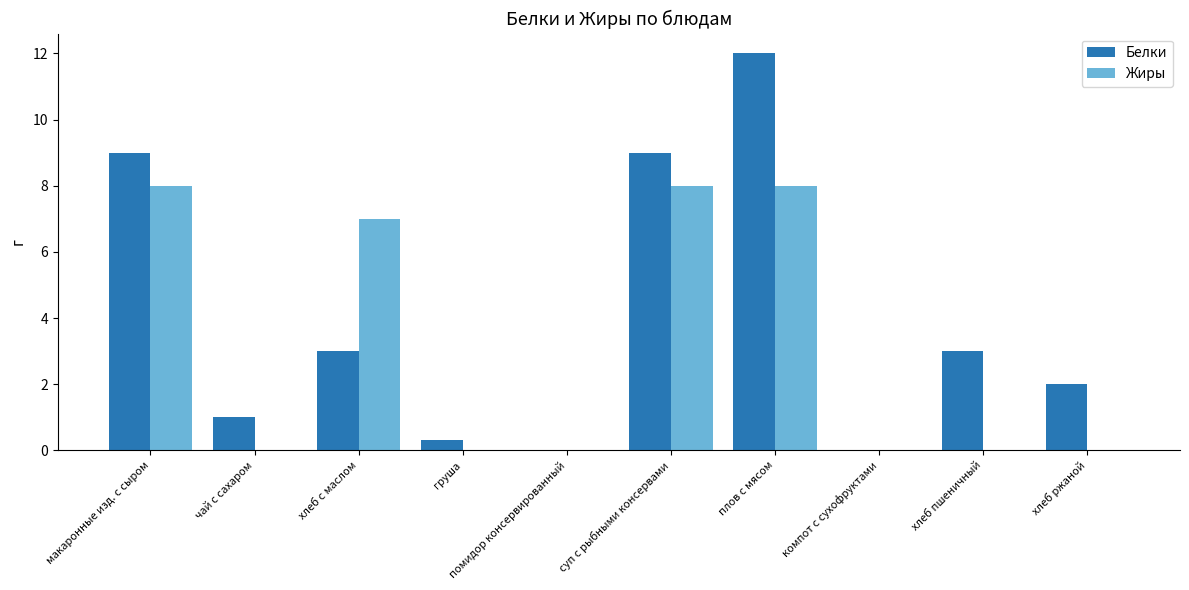

At which category is the sum across all series the highest?

плов с мясом